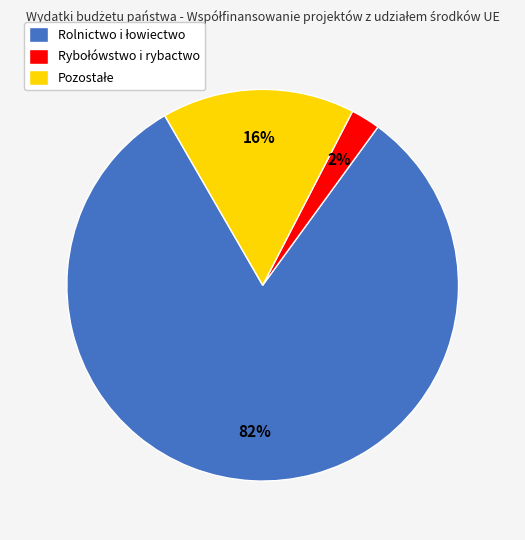

How many slices are in this pie chart?

3